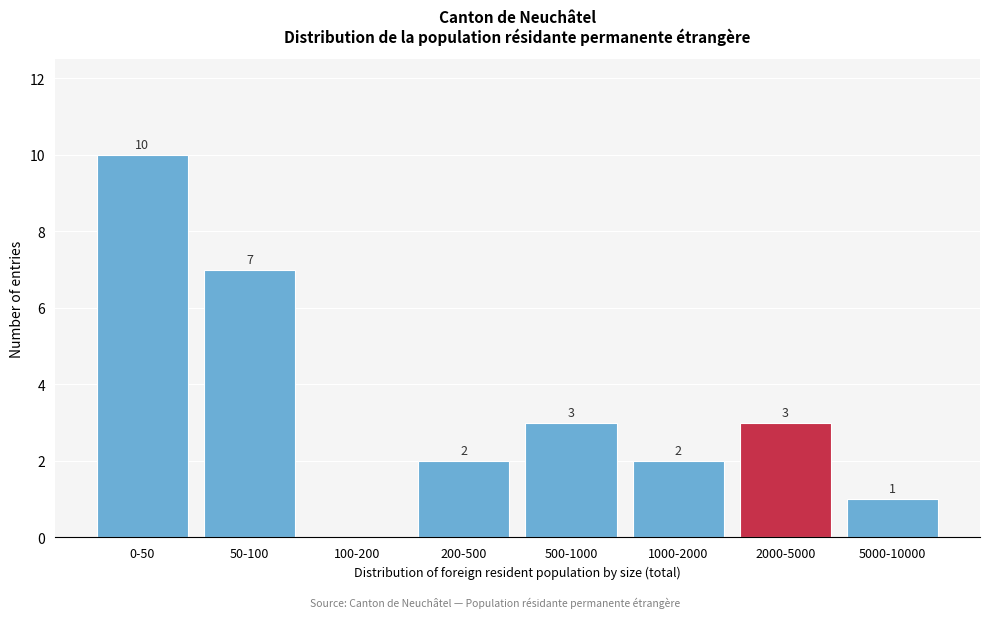

Reading left to right, what are all the values shown in this chart?

0-50=10	50-100=7	100-200=0	200-500=2	500-1000=3	1000-2000=2	2000-5000=3	5000-10000=1